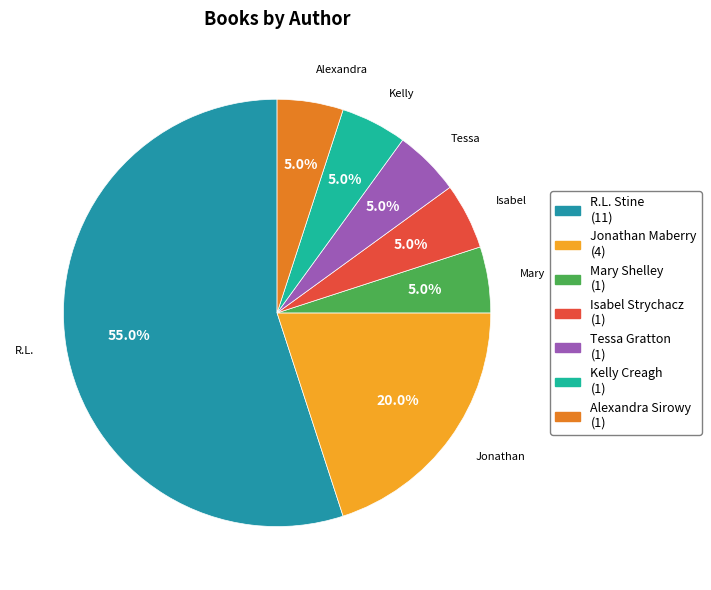

Is Isabel Strychacz the majority of the pie?

No